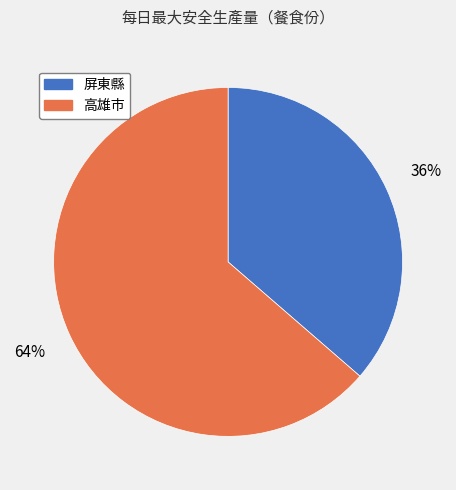

To the nearest percent, what percentage of the pie is 高雄市?

64%